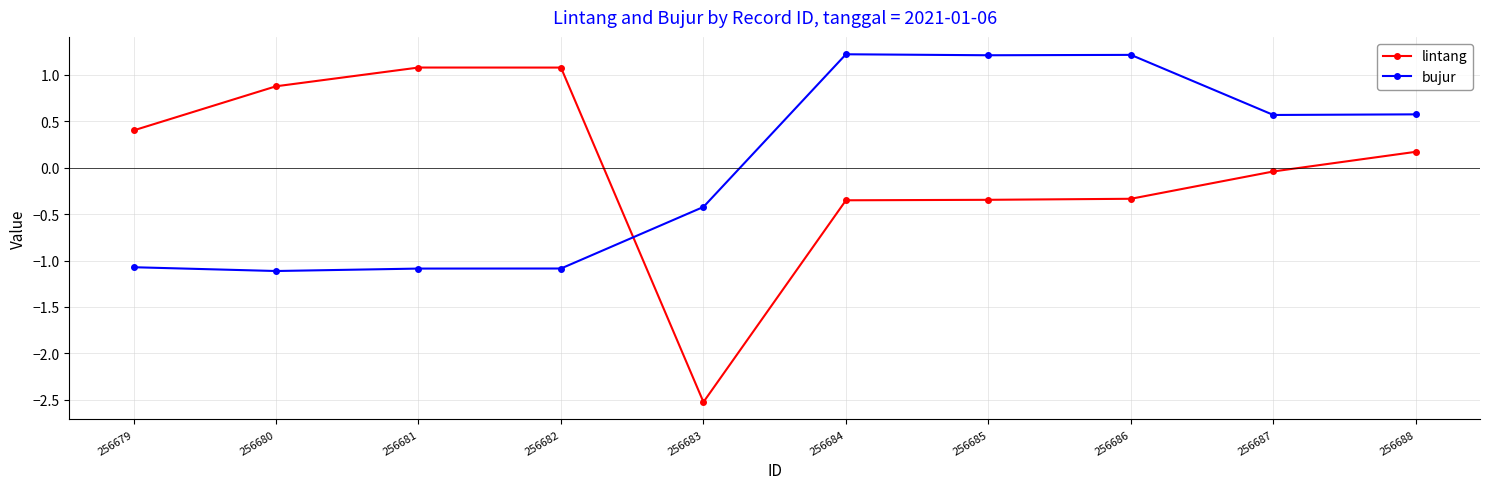

How many data points does each series have?

10